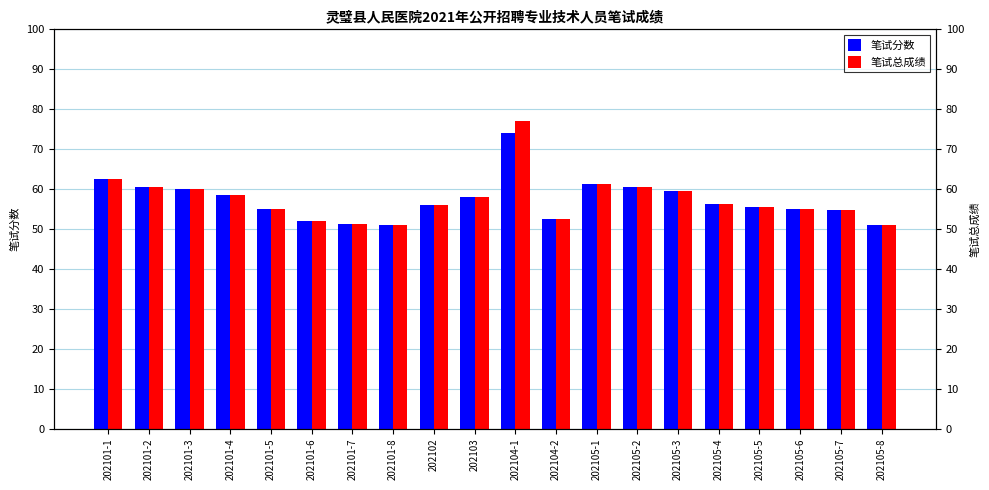

What is the lowest value of the 笔试总成绩 series?

51.0